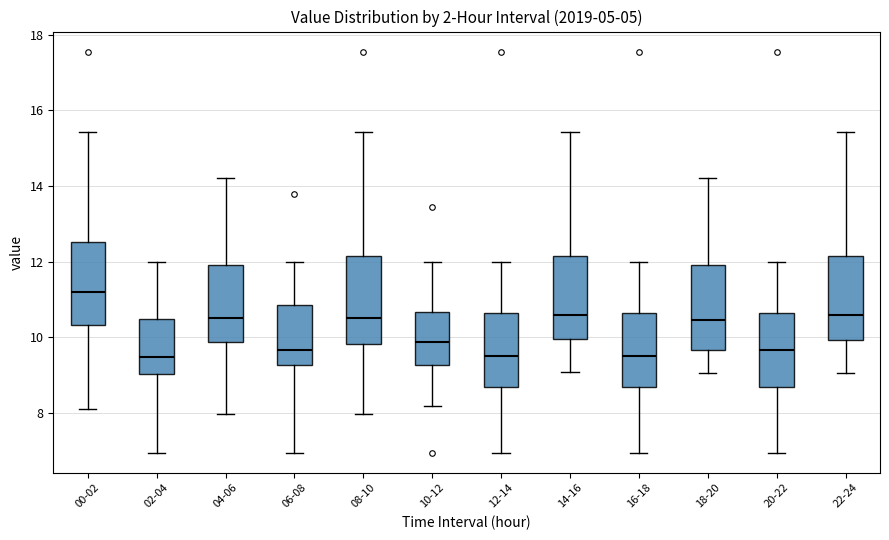

Reading left to right, transcribe this box plot: for each box, give where its median line is, the range the box spans, and where its two whiskers end, as read against the y-axis. The values are not printed on the chart, so give them approximately, as read against the axis.

00-02: median 11.2, box 10.4 to 12.6, whiskers 8.2 to 15.4
02-04: median 9.4, box 9.0 to 10.4, whiskers 7.0 to 12.0
04-06: median 10.6, box 9.8 to 12.0, whiskers 8.0 to 14.2
06-08: median 9.6, box 9.2 to 10.8, whiskers 7.0 to 12.0
08-10: median 10.6, box 9.8 to 12.2, whiskers 8.0 to 15.4
10-12: median 9.8, box 9.2 to 10.6, whiskers 8.2 to 12.0
12-14: median 9.6, box 8.6 to 10.6, whiskers 7.0 to 12.0
14-16: median 10.6, box 10.0 to 12.2, whiskers 9.0 to 15.4
16-18: median 9.6, box 8.6 to 10.6, whiskers 7.0 to 12.0
18-20: median 10.4, box 9.6 to 12.0, whiskers 9.0 to 14.2
20-22: median 9.6, box 8.6 to 10.6, whiskers 7.0 to 12.0
22-24: median 10.6, box 10.0 to 12.2, whiskers 9.0 to 15.4